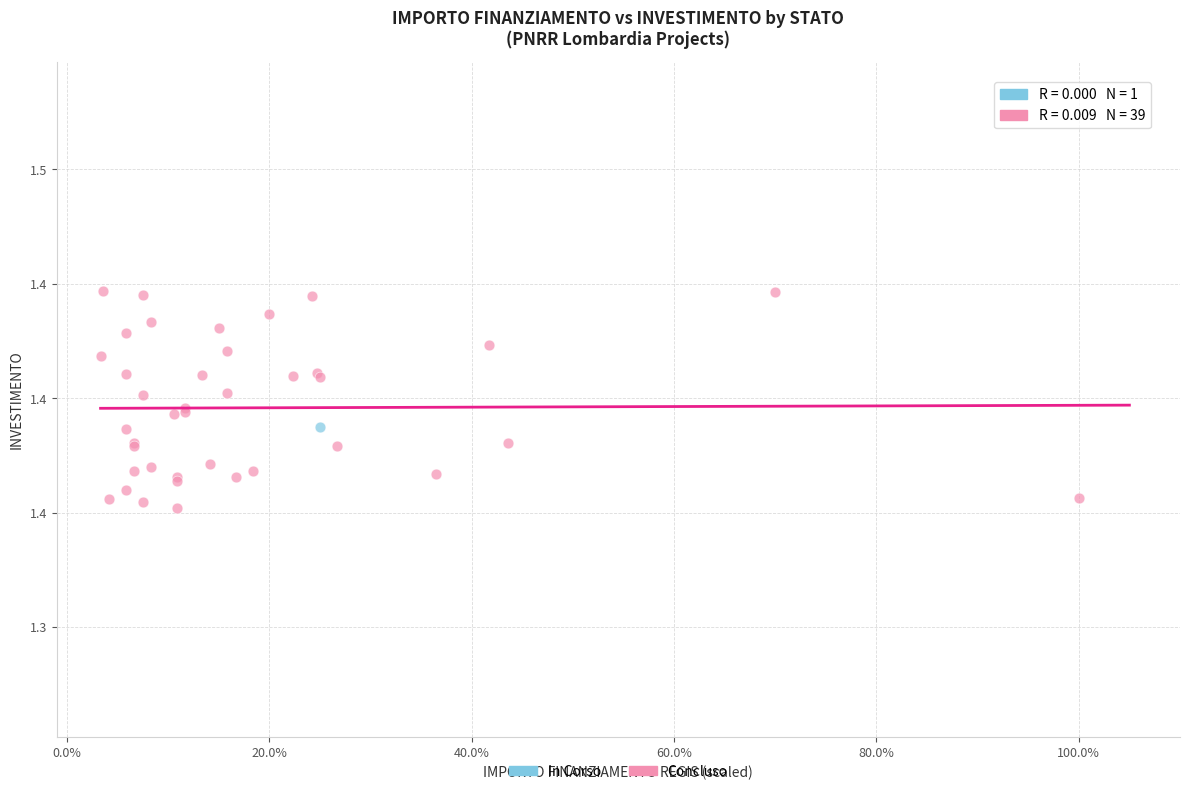

What are all the series names shown in the legend?

In Corso, Concluso